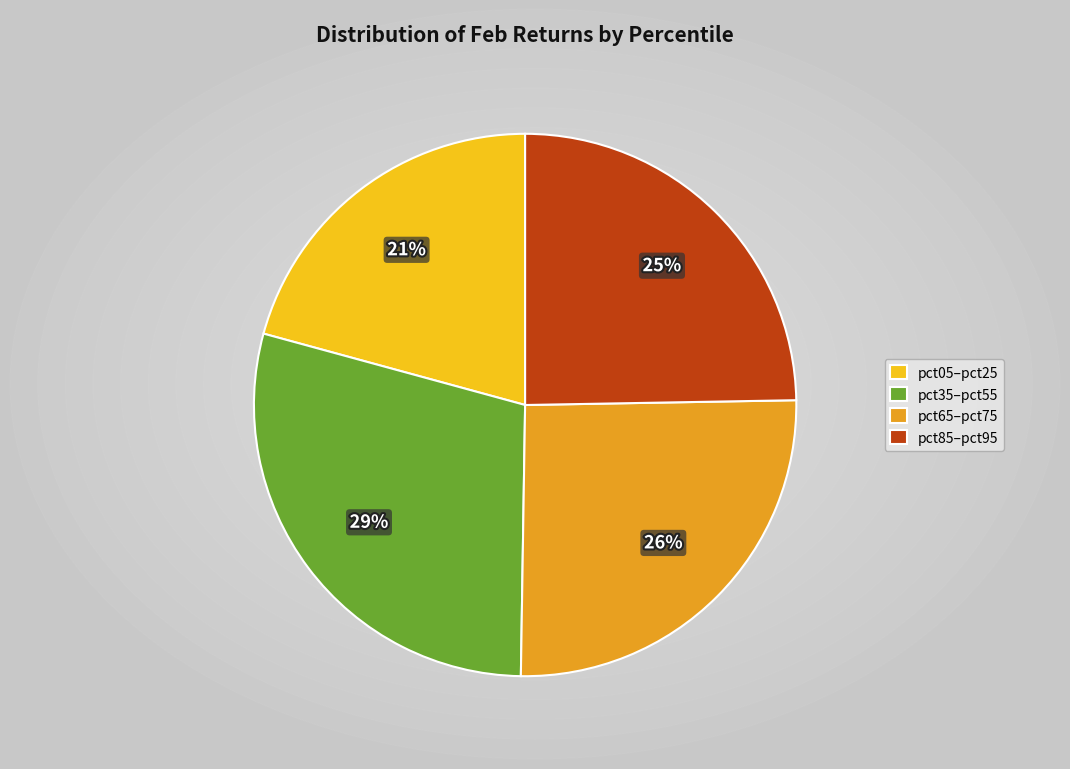

What is the smallest slice in the pie chart?

pct05–pct25